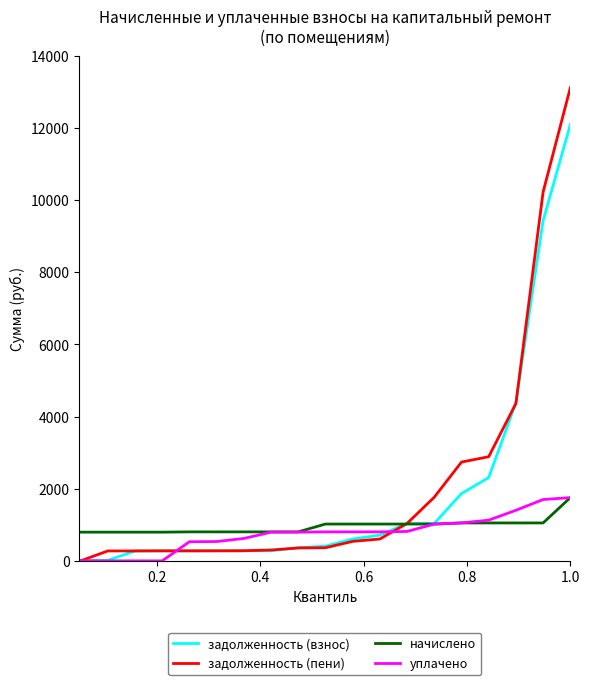

What is the lowest value of the начислено series?

795.8